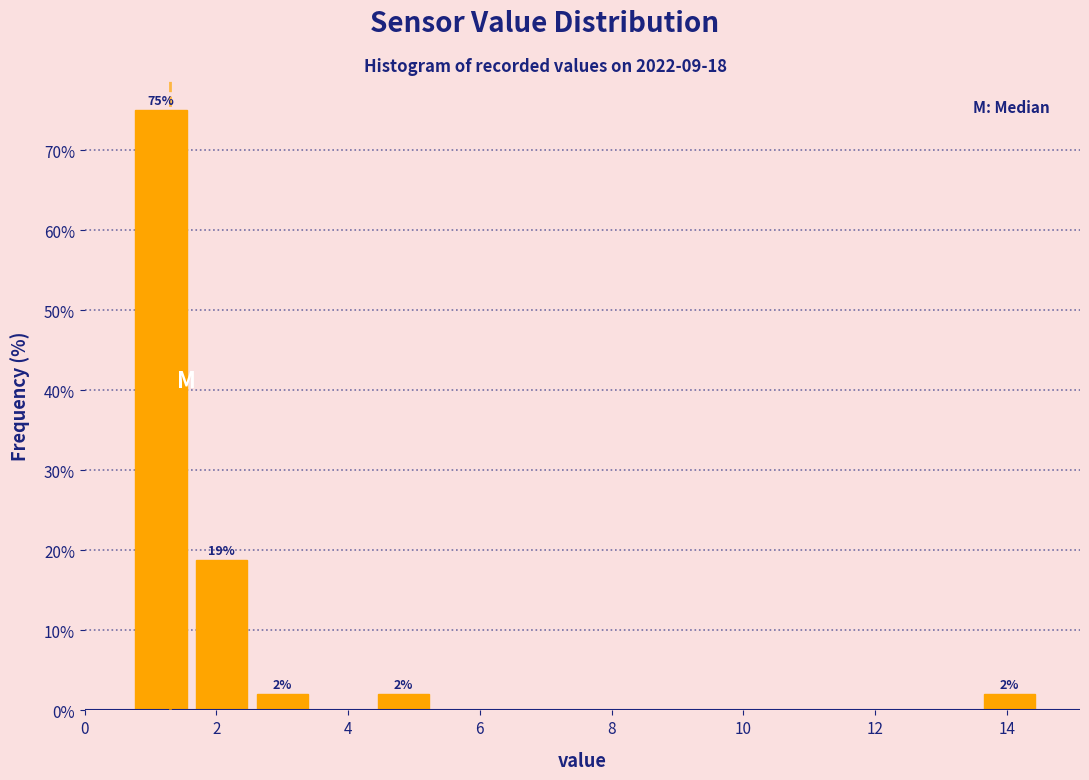

Over which range of the x-axis is the bar tallest?

0.70 to 1.62